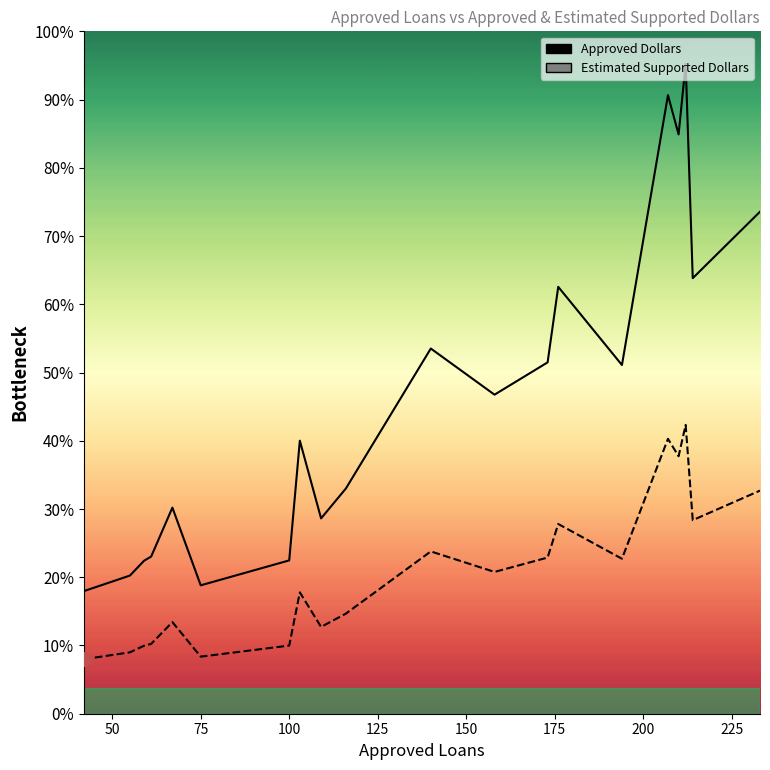

Rank the series by their maximum value, from lowest to highest.

Approved Dollars, Estimated Supported Dollars